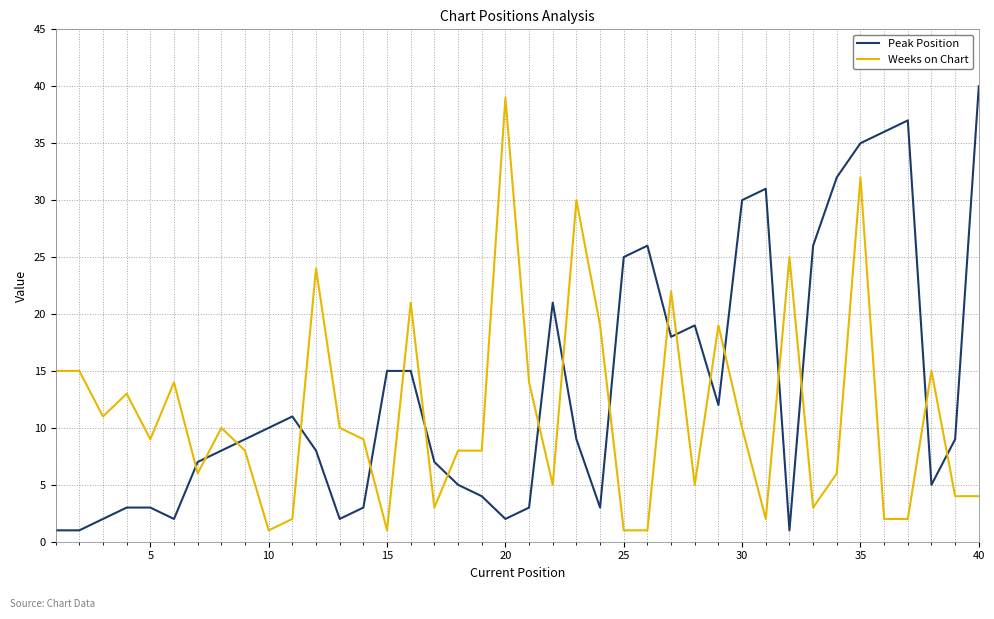

Which series has the largest total across all categories?

Peak Position